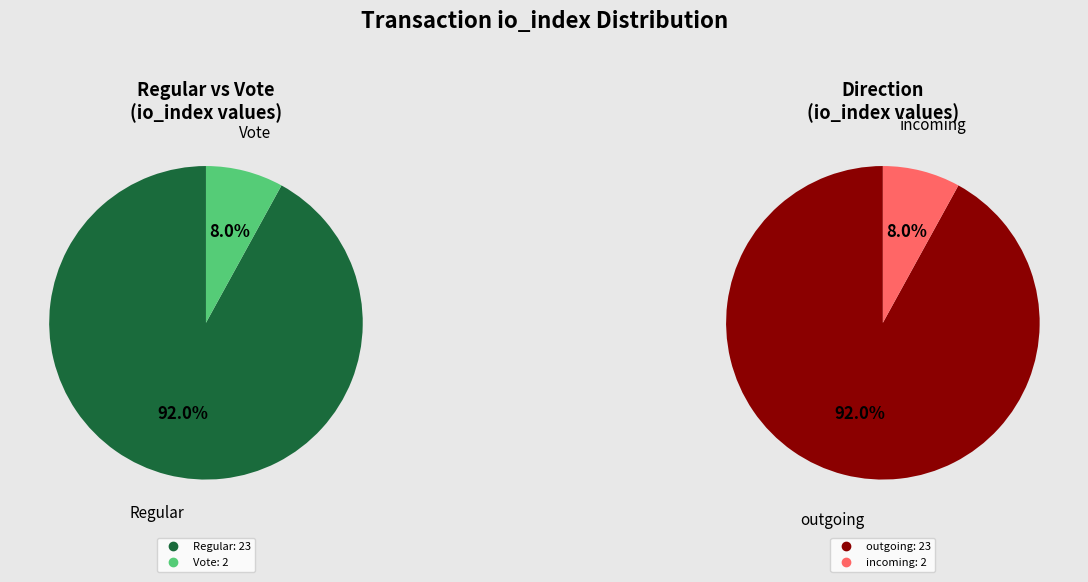

What portion of the pie excludes io_index_values?

8.0%